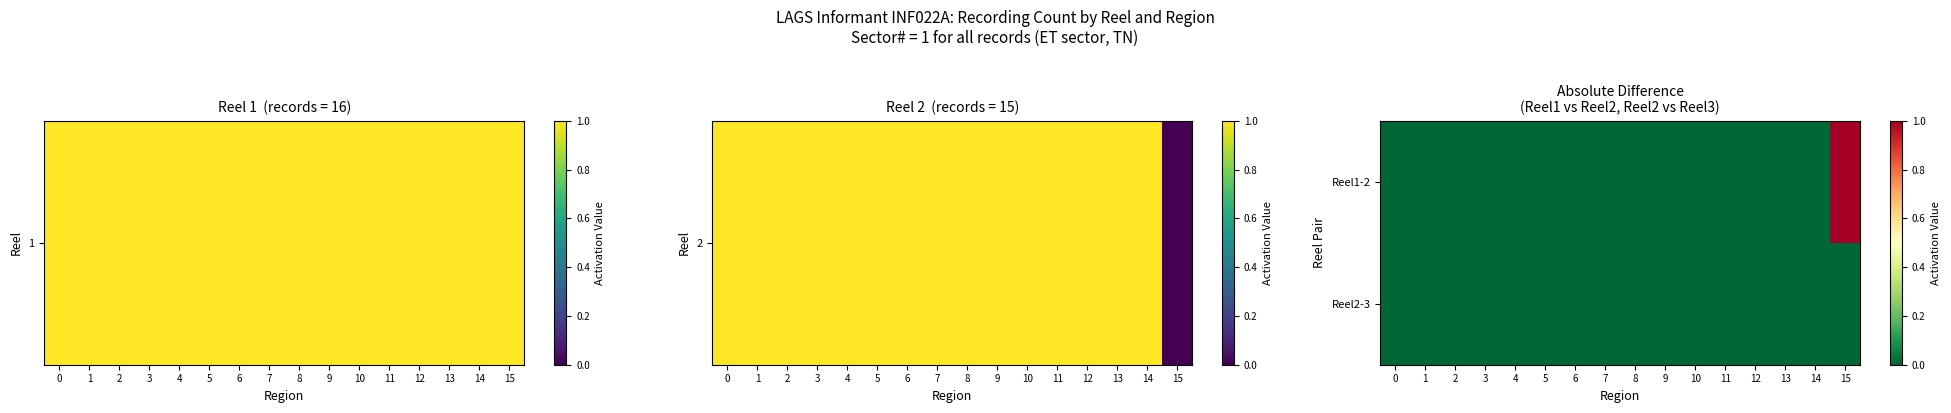

List the series in order of their overall mean, lowest first.

Reel2-3, Reel1-2